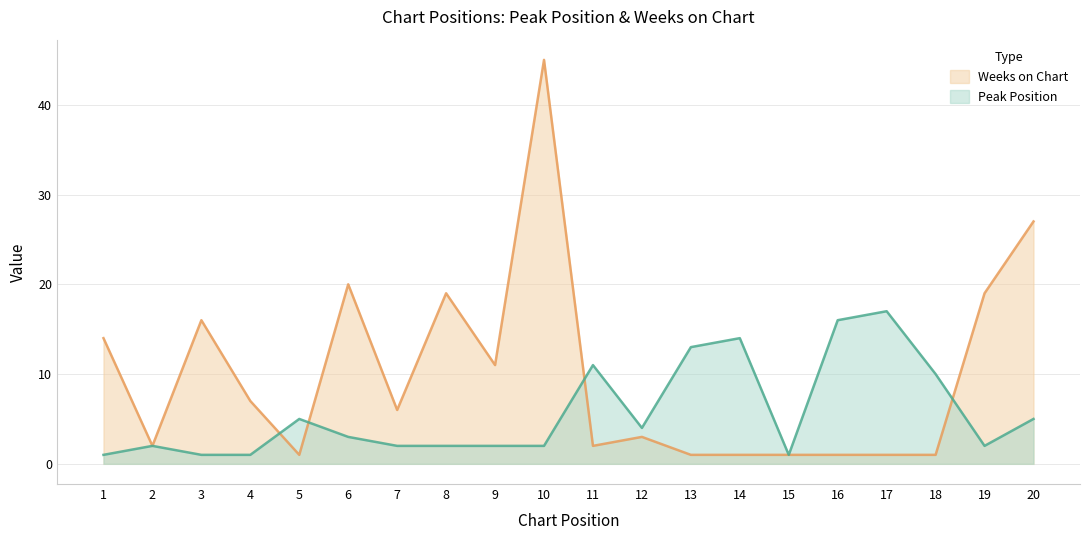

What is the sum of all Peak Position values?

114